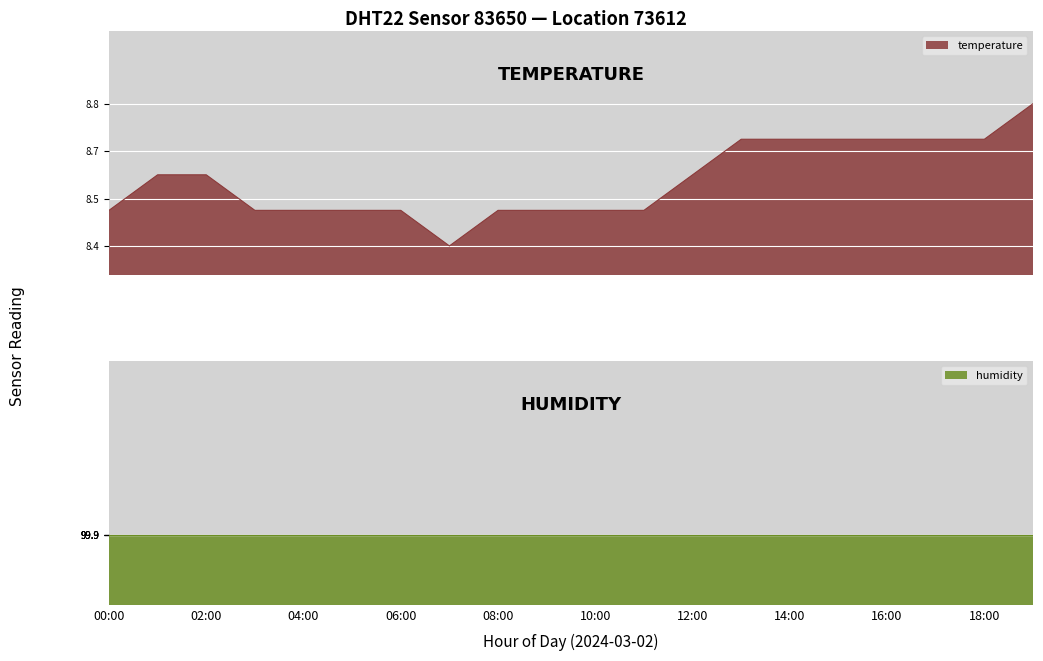

What is the label of the 16th point from the right?

04:00